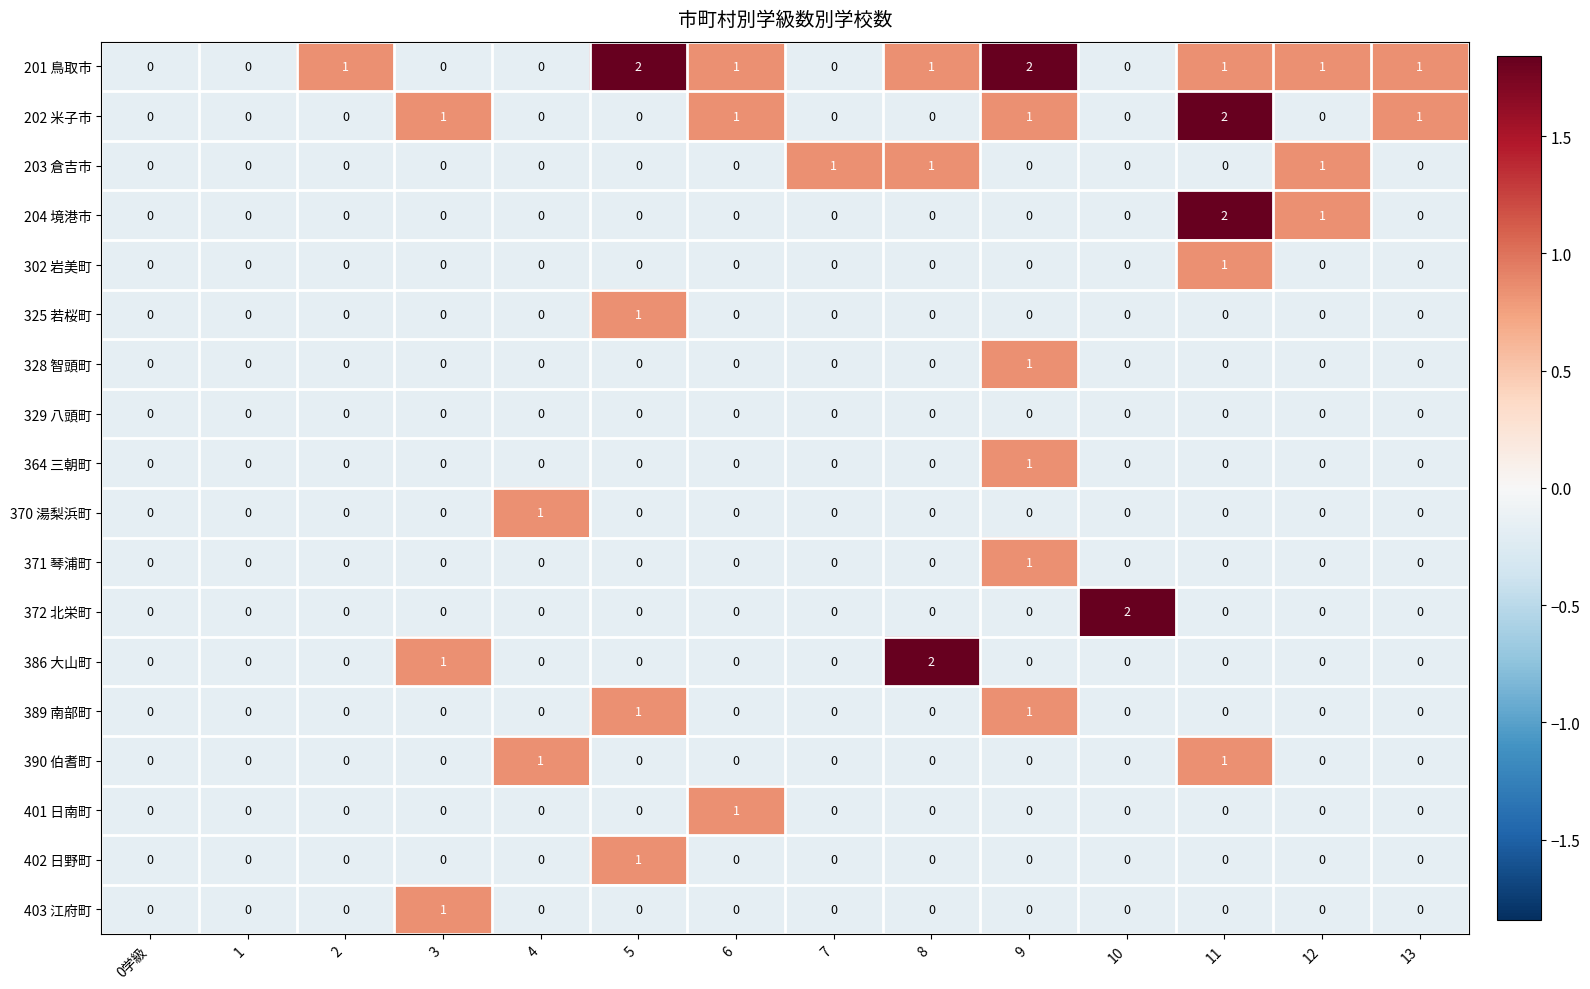

Count the number of categories in the chart.

14